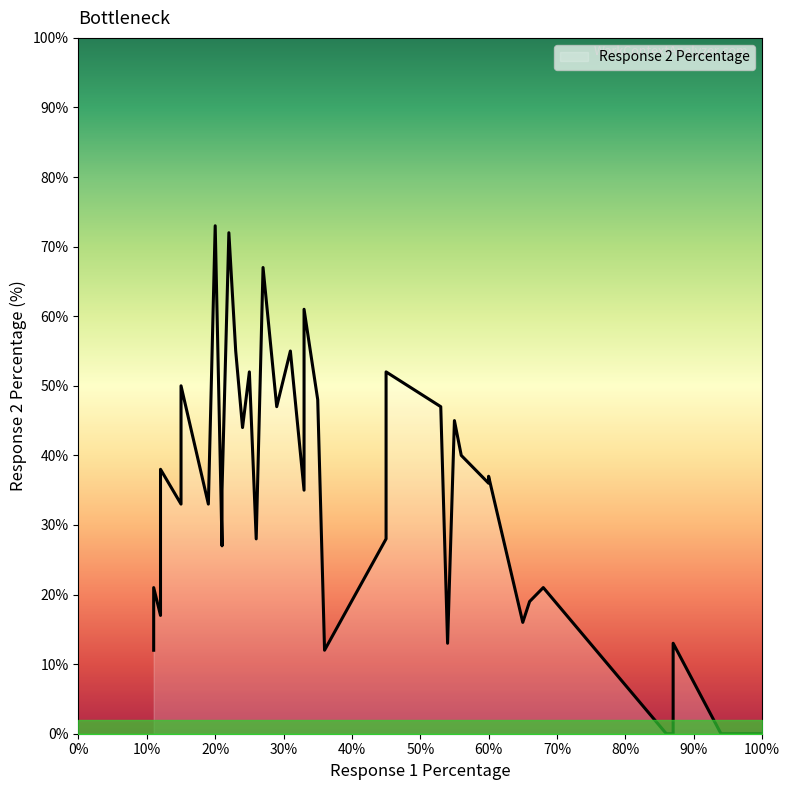

Rank the categories by value from lowest to highest.

0, 2, 38, 39, 18, 24, 1, 13, 34, 7, 22, 8, 5, 26, 31, 19, 10, 17, 16, 23, 14, 15, 3, 4, 32, 6, 21, 11, 27, 35, 30, 20, 9, 29, 12, 28, 33, 36, 37, 25